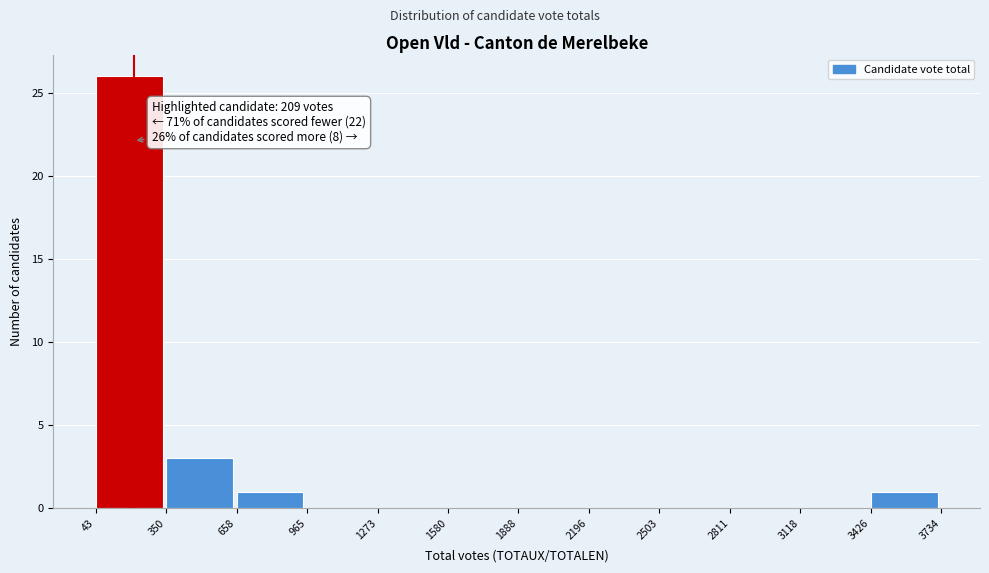

Which range on the x-axis has the tallest bar?

43 to 350